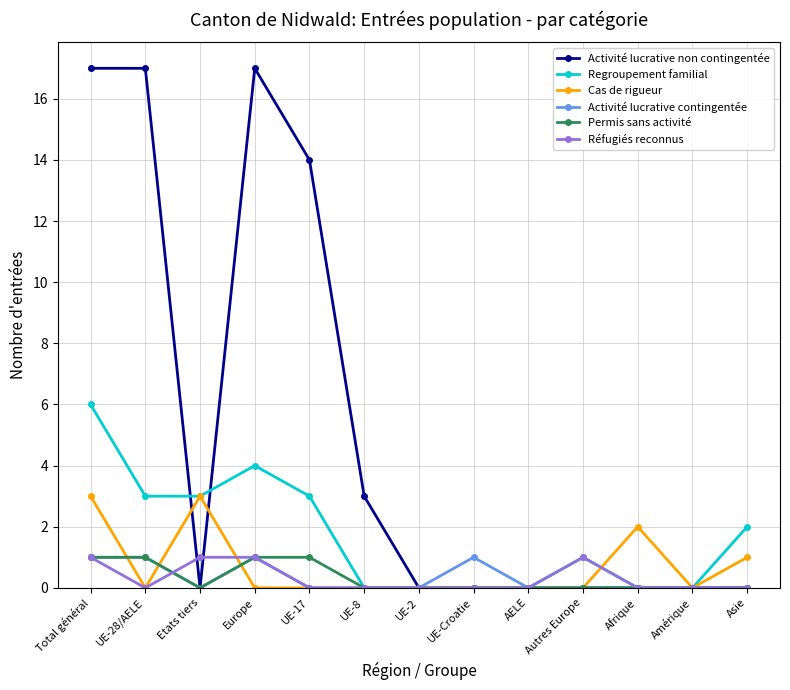

Which series has the largest total across all categories?

Activité lucrative non contingentée